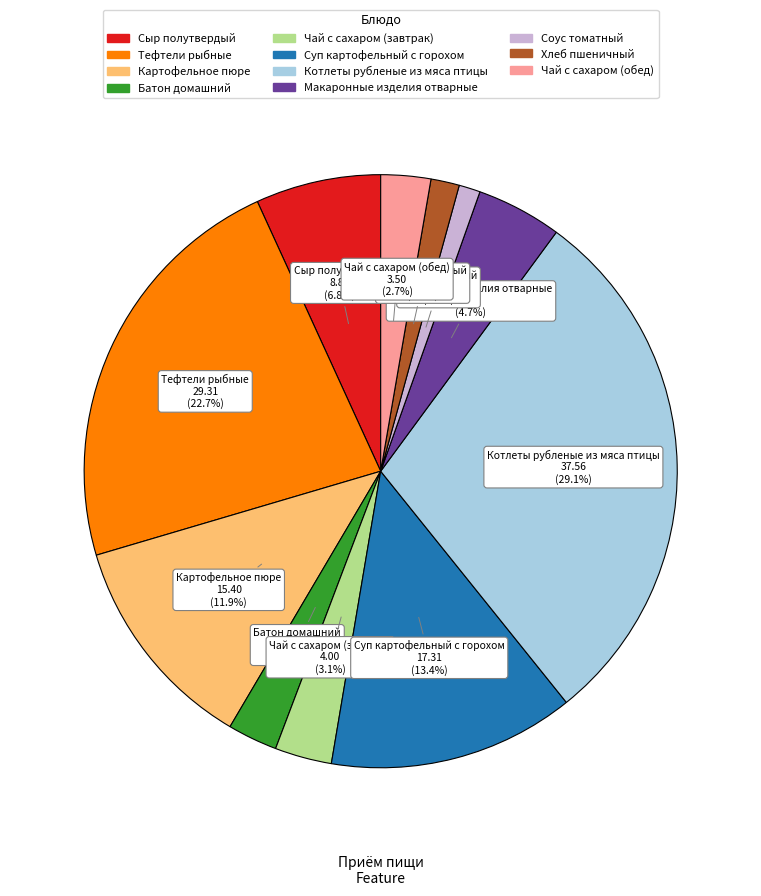

To the nearest percent, what portion does Соус томатный represent?

1%